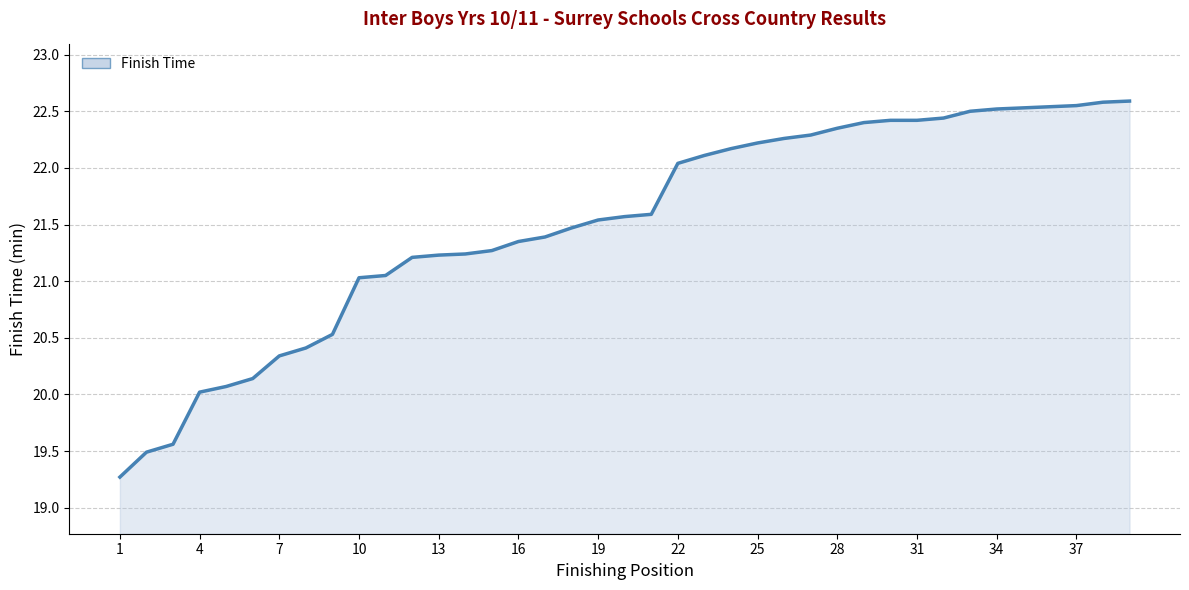

What is the difference between the maximum and minimum values?

3.3